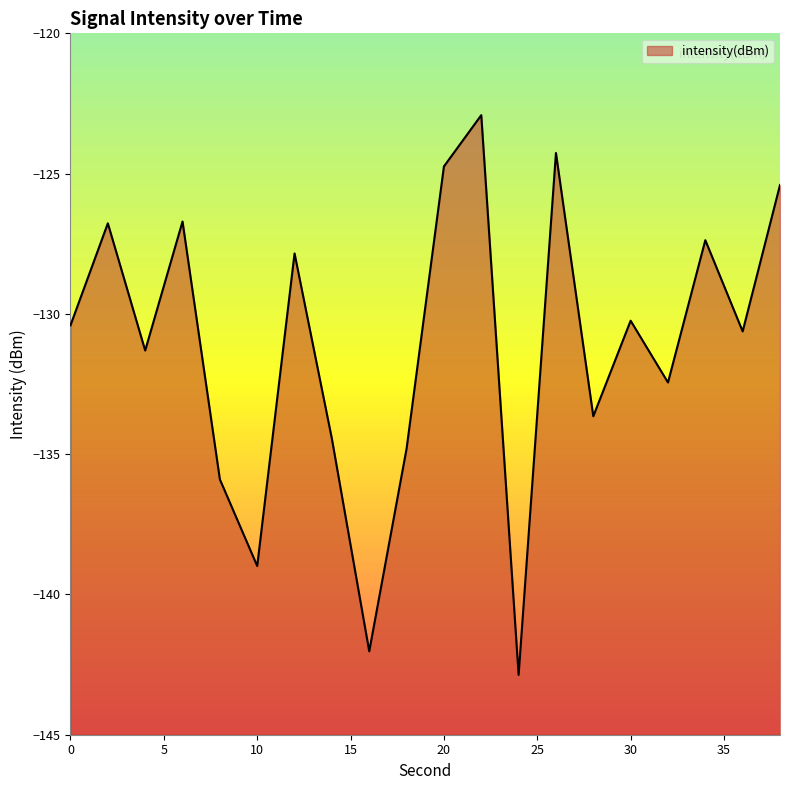

How many data points are above -130?

8